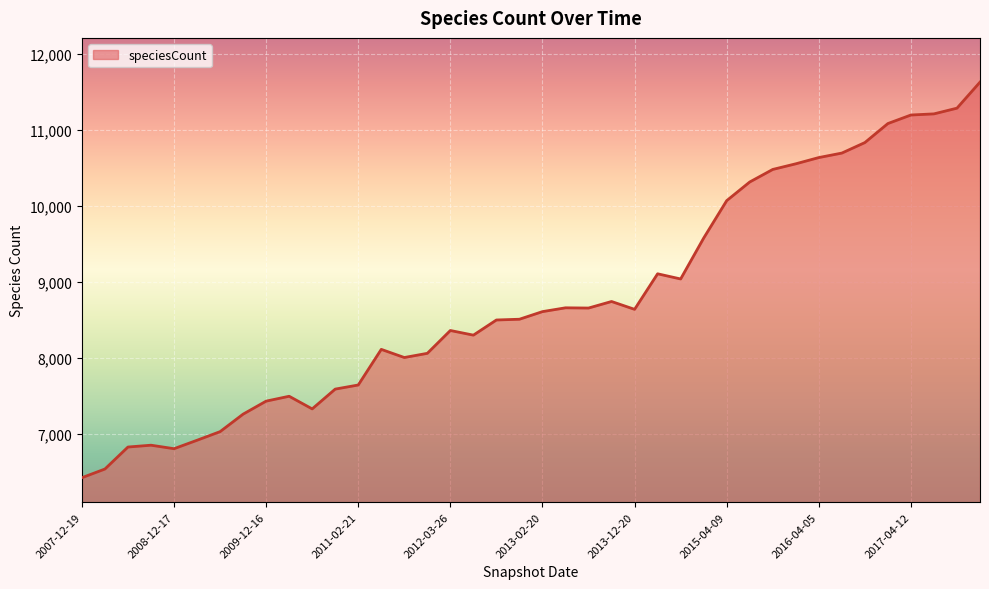

How many lines are shown in the chart?

1